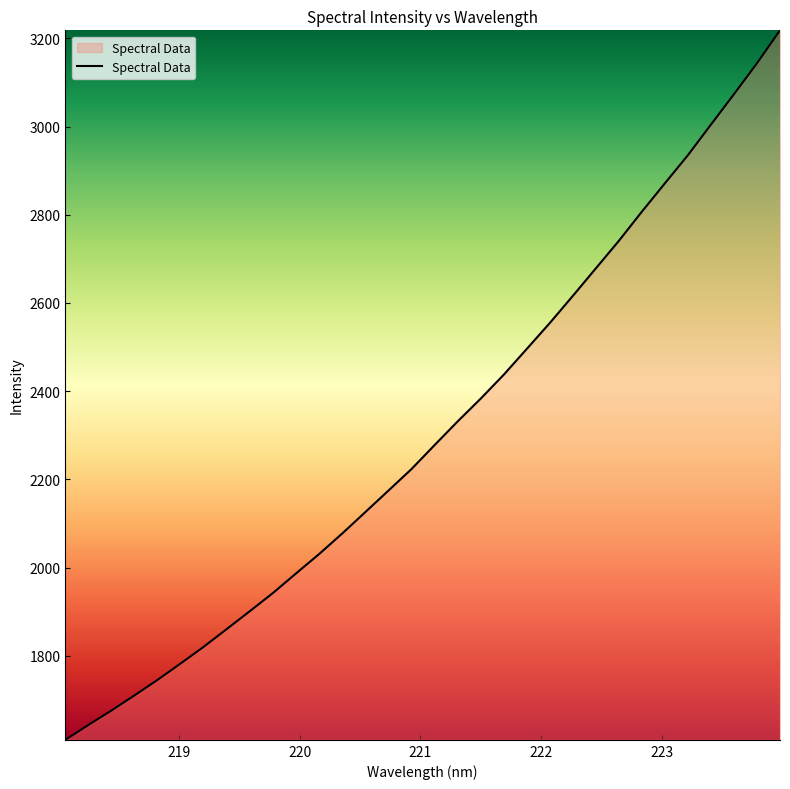

What is the greatest value displayed?

3218.0